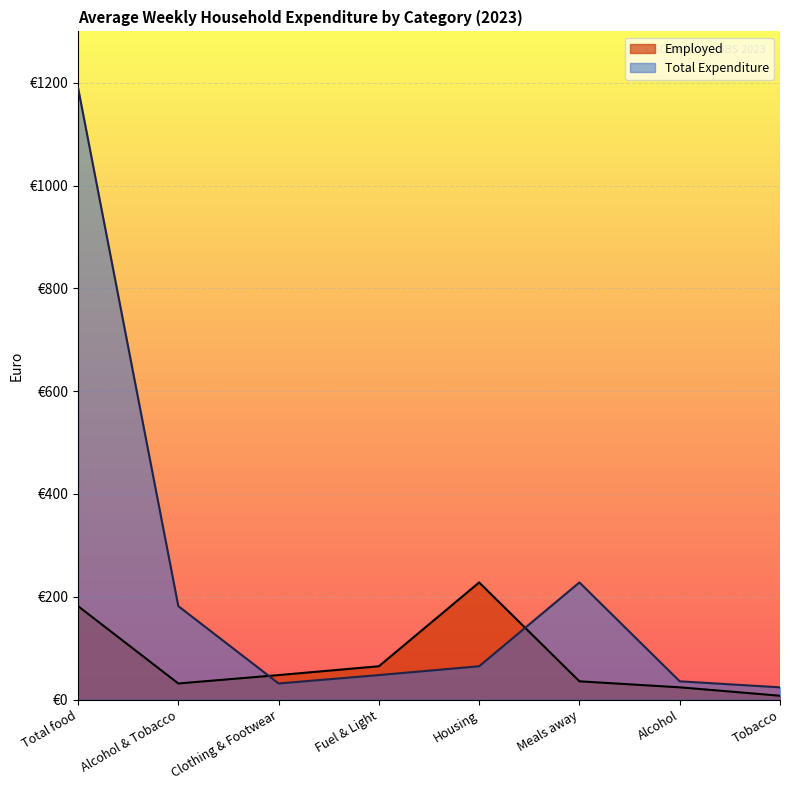

Reading right to left, what are all the values shown in this chart?

Employed: 7.5	23.9	35.5	227.9	64.8	47.7	31.4	181.8
Total Expenditure: 23.9	35.5	227.9	64.8	47.7	31.4	181.8	1190.5